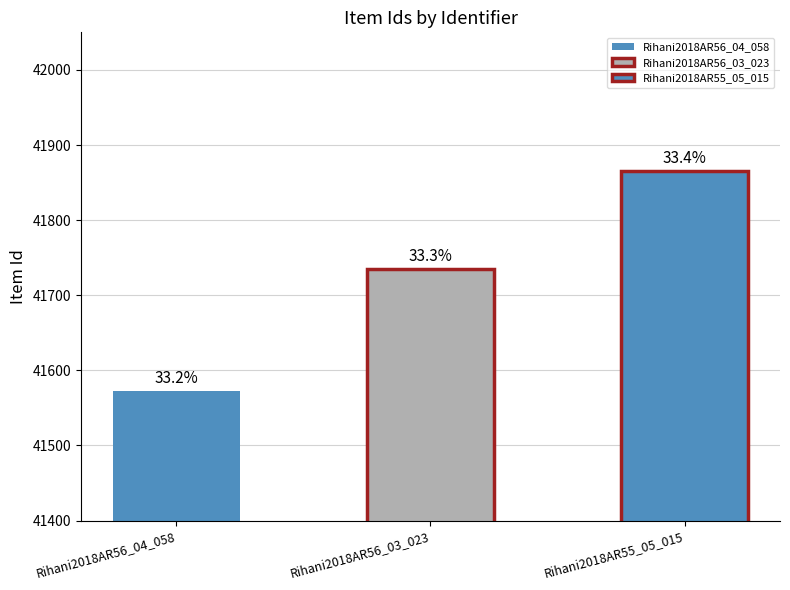

What is the label of the 1st bar from the right?

Rihani2018AR55_05_015